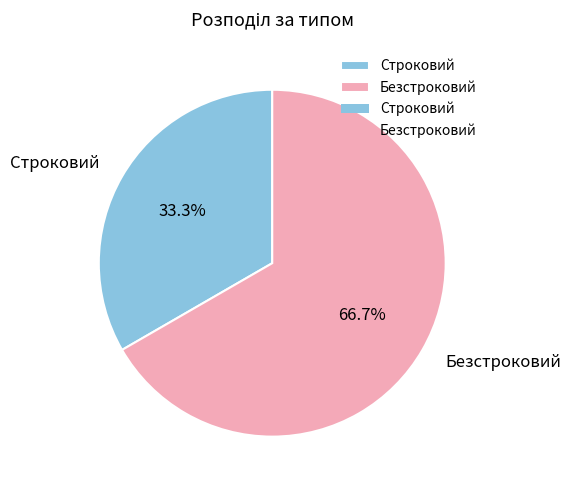

What percentage do Строковий and Безстроковий together represent?

100.0%